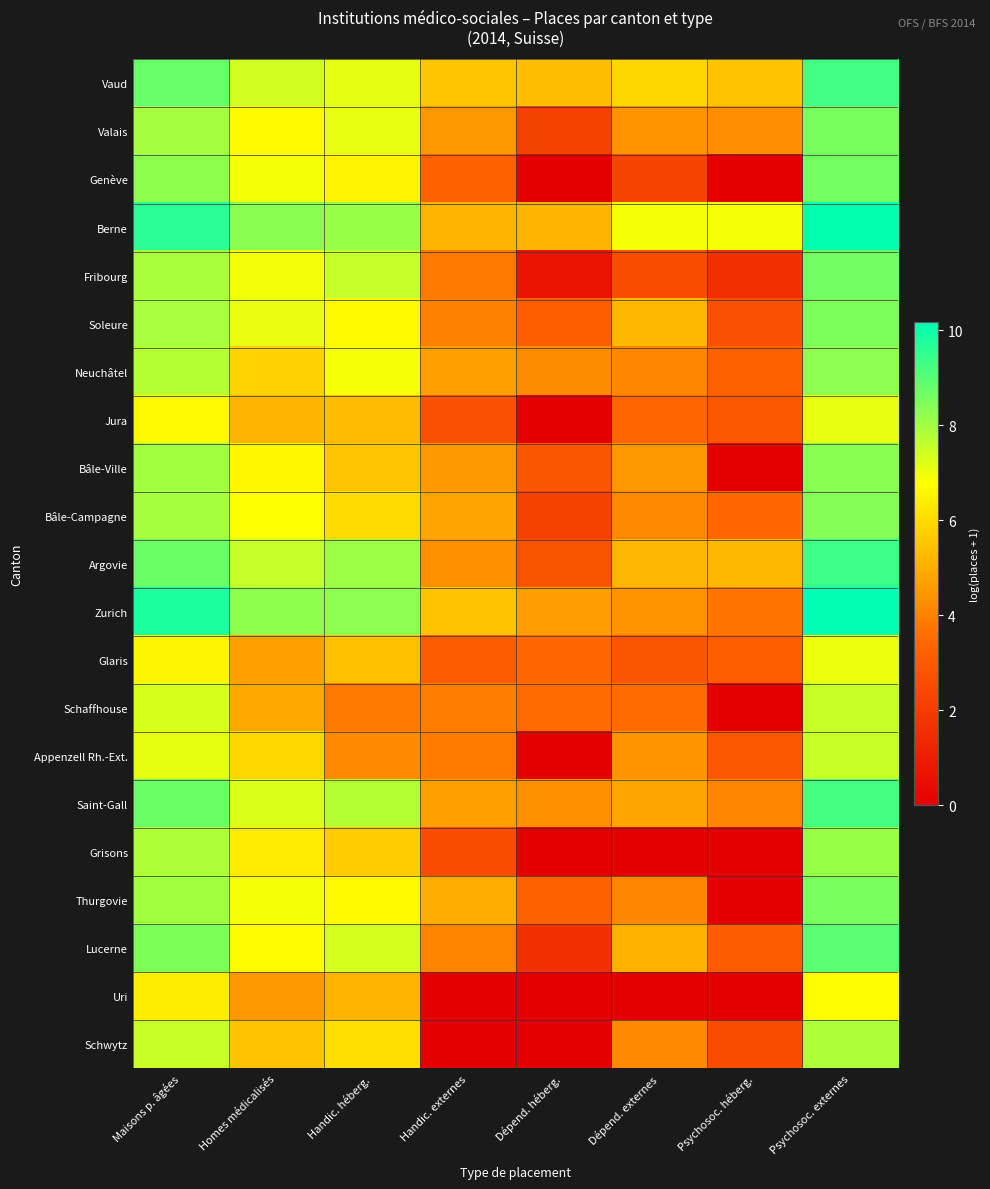

Which category has the highest value across all series?

Psychosoc. externes